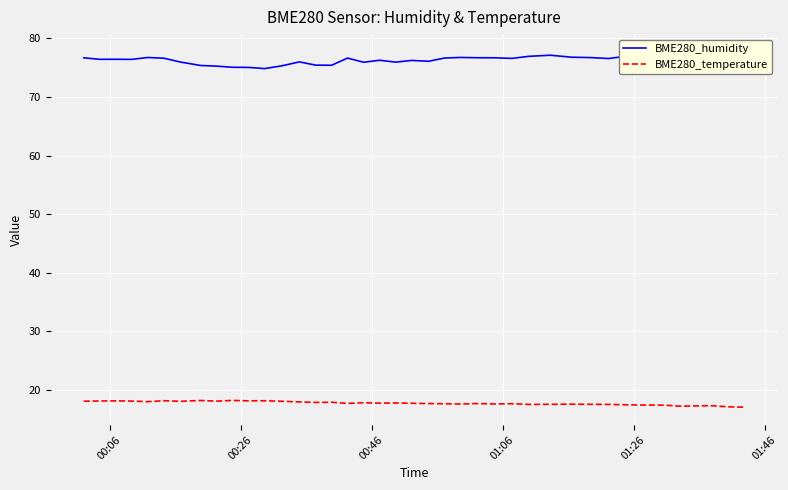

What is the value of the BME280_humidity point at the 9th from the left?

75.2